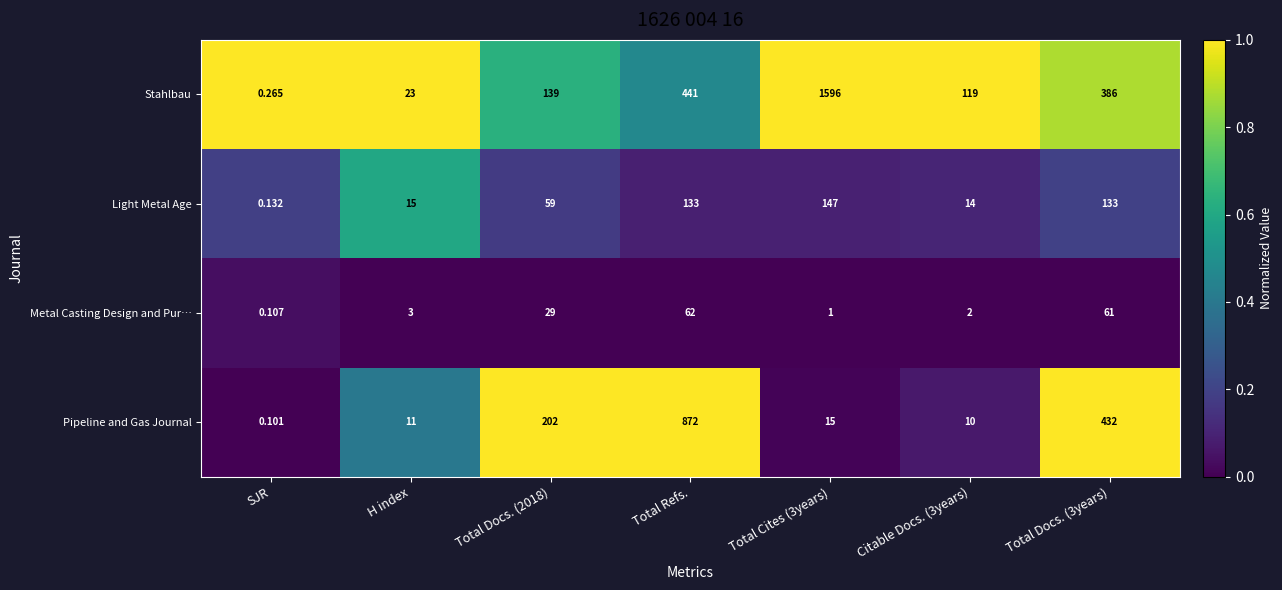

Rank the series by their maximum value, from highest to lowest.

Stahlbau, Pipeline and Gas Journal, Light Metal Age, Metal Casting Design and Pur…